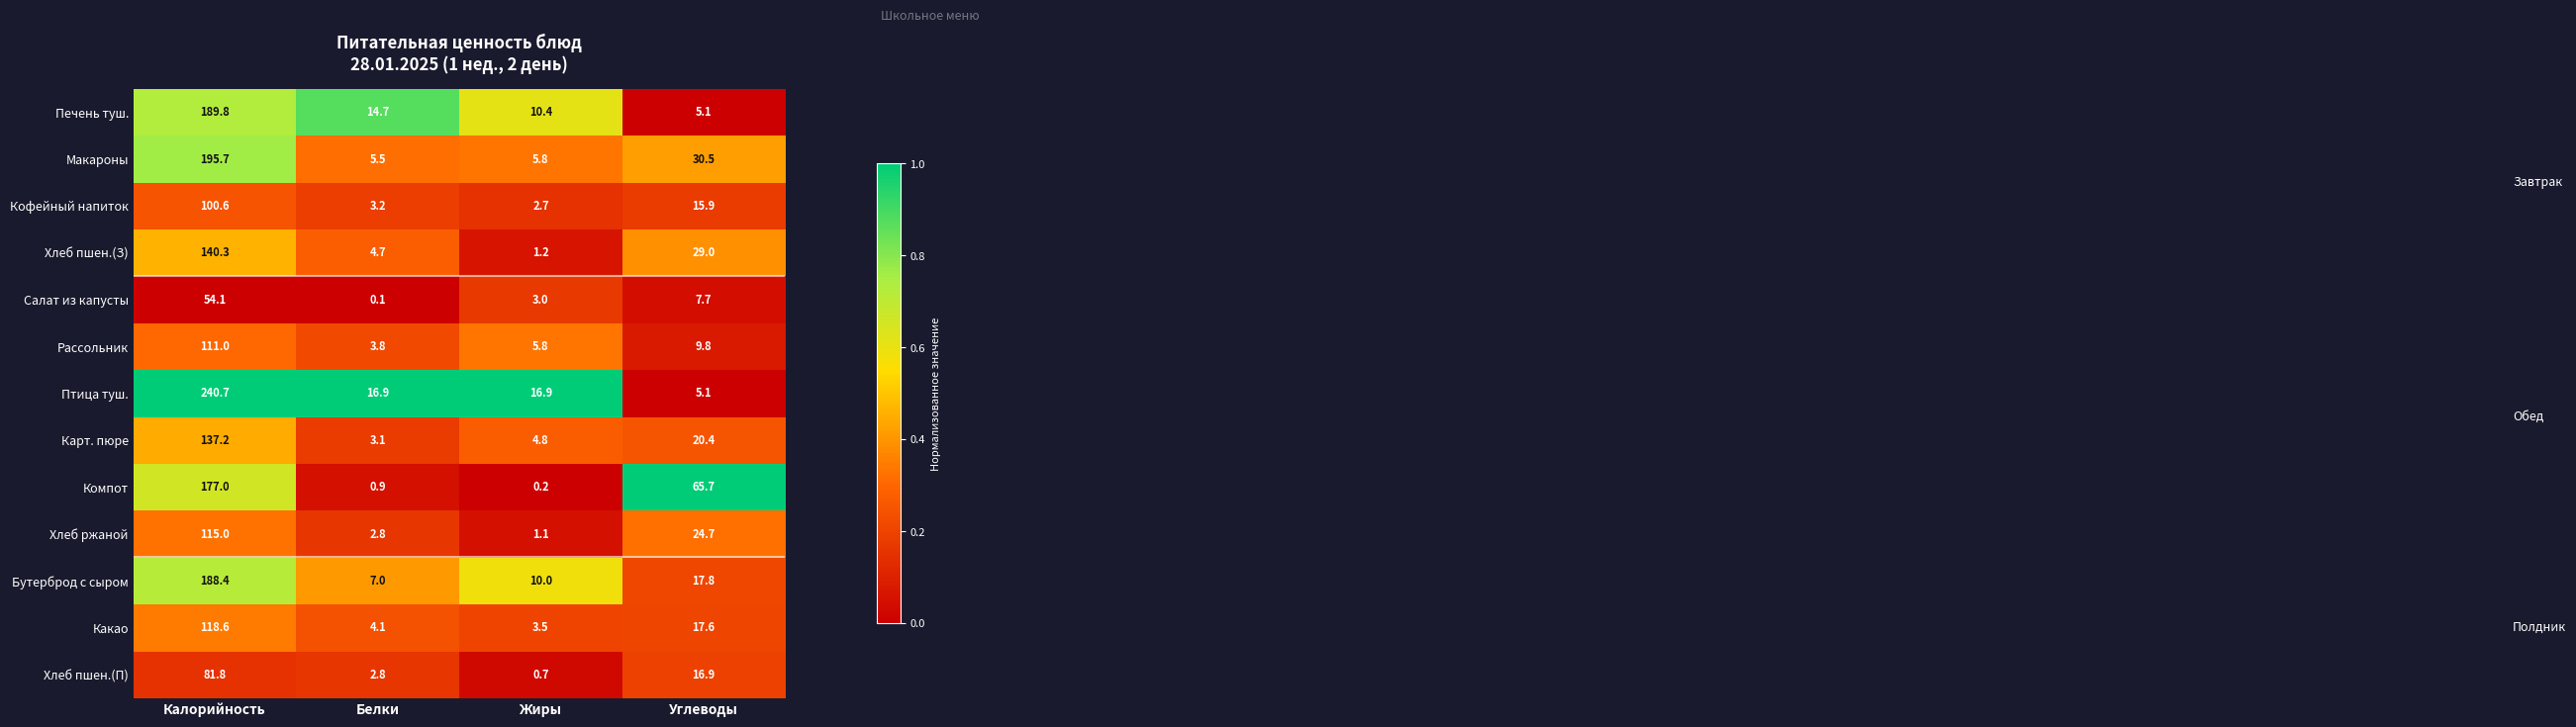

The Компот series shows 110.6 at Калорийность. True or false?

False